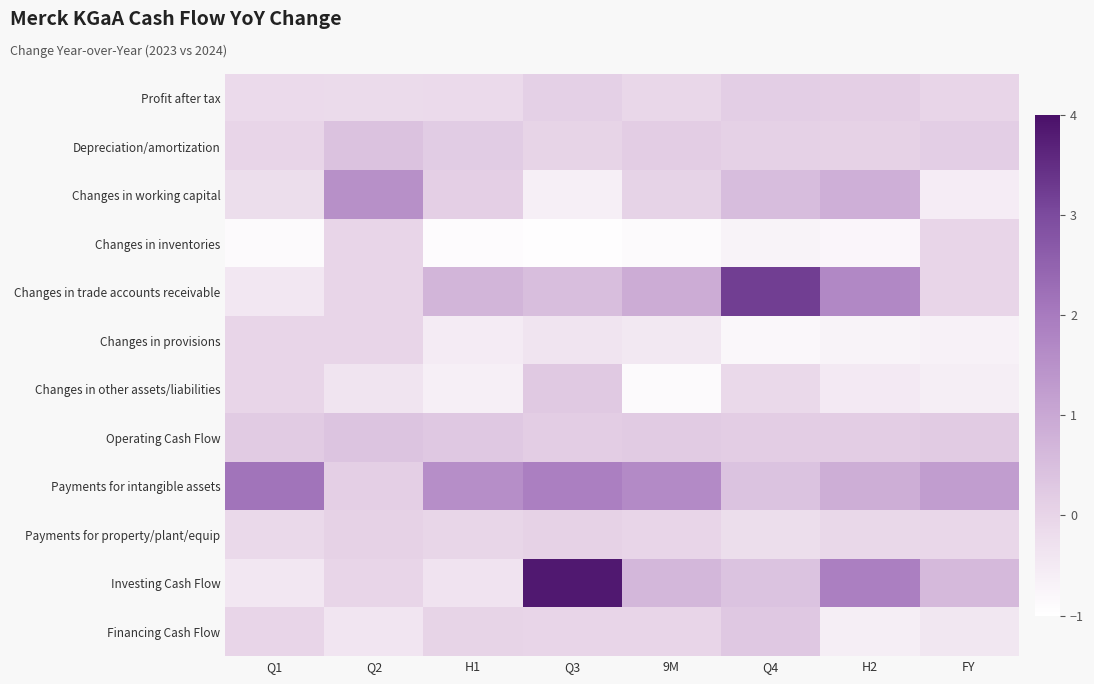

Reading left to right, transcribe all the data shown in this chart.

Profit after tax: Q1=-0.1	Q2=-0.1	H1=-0.1	Q3=0.1	9M=-0.1	Q4=0.1	H2=0.1	FY=-0.0
Depreciation/amortization: Q1=-0.0	Q2=0.4	H1=0.2	Q3=0.0	9M=0.2	Q4=0.1	H2=0.1	FY=0.1
Changes in working capital: Q1=-0.2	Q2=1.5	H1=0.1	Q3=-0.6	9M=0.0	Q4=0.5	H2=0.8	FY=-0.6
Changes in inventories: Q1=-0.9	Q2=0.0	H1=-0.9	Q3=-1.0	9M=-0.9	Q4=-0.7	H2=-0.8	FY=0.0
Changes in trade accounts receivable: Q1=-0.5	Q2=0.0	H1=0.7	Q3=0.5	9M=0.9	Q4=3.2	H2=1.7	FY=0.0
Changes in provisions: Q1=0.0	Q2=0.0	H1=-0.5	Q3=-0.4	9M=-0.5	Q4=-0.8	H2=-0.7	FY=-0.7
Changes in other assets/liabilities: Q1=0.0	Q2=-0.4	H1=-0.6	Q3=0.3	9M=-0.9	Q4=-0.1	H2=-0.5	FY=-0.6
Operating Cash Flow: Q1=0.2	Q2=0.4	H1=0.3	Q3=0.2	9M=0.2	Q4=0.2	H2=0.2	FY=0.2
Payments for intangible assets: Q1=2.1	Q2=0.1	H1=1.6	Q3=1.9	9M=1.7	Q4=0.4	H2=0.9	FY=1.2
Payments for property/plant/equip: Q1=-0.1	Q2=0.1	H1=-0.0	Q3=0.1	9M=-0.0	Q4=-0.2	H2=-0.1	FY=-0.1
Investing Cash Flow: Q1=-0.4	Q2=0.0	H1=-0.3	Q3=3.8	9M=0.7	Q4=0.4	H2=1.9	FY=0.6
Financing Cash Flow: Q1=0.0	Q2=-0.4	H1=0.0	Q3=0.0	9M=0.0	Q4=0.3	H2=-0.6	FY=-0.4